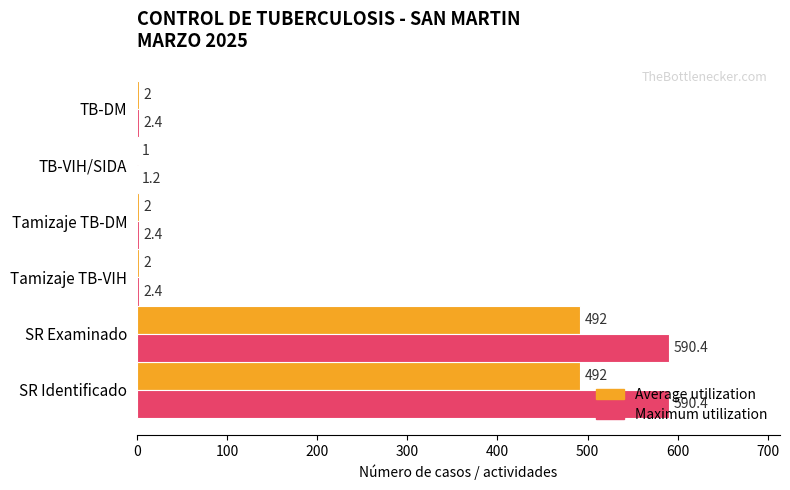

What is the approximate value of Maximum utilization at SR Examinado?

590.4